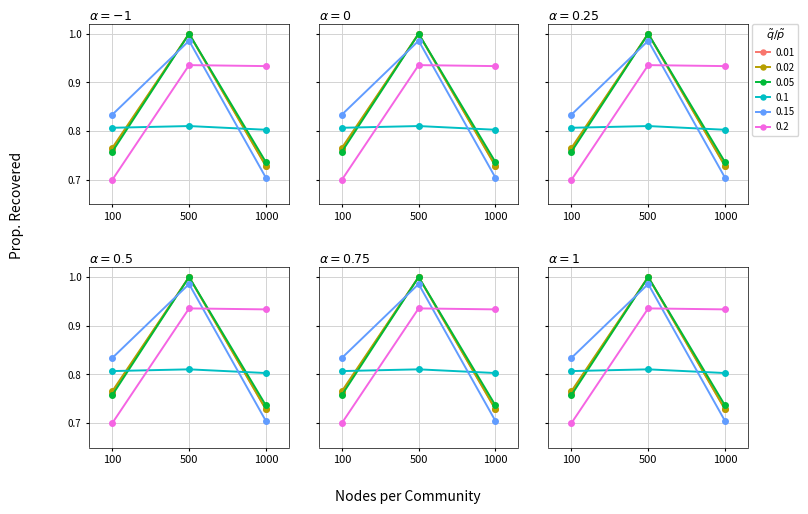

Which has a higher value, 1000 or 500?

500